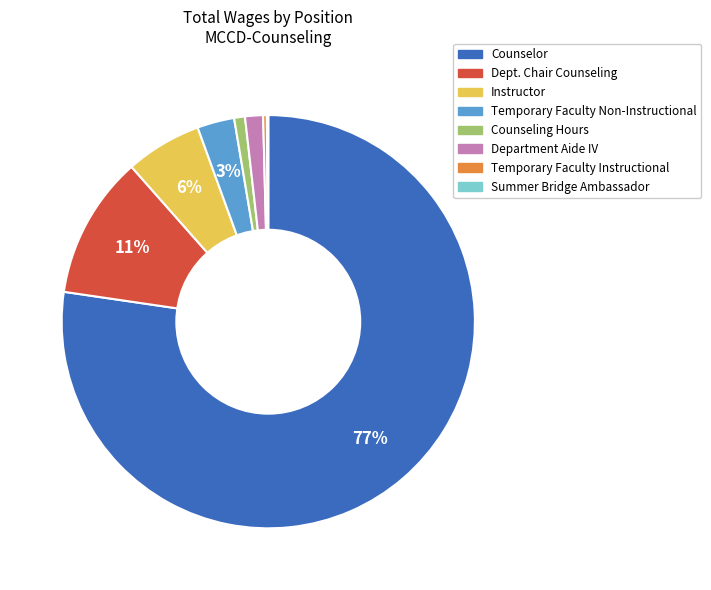

The Dept. Chair Counseling slice represents 11% of the pie. True or false?

True